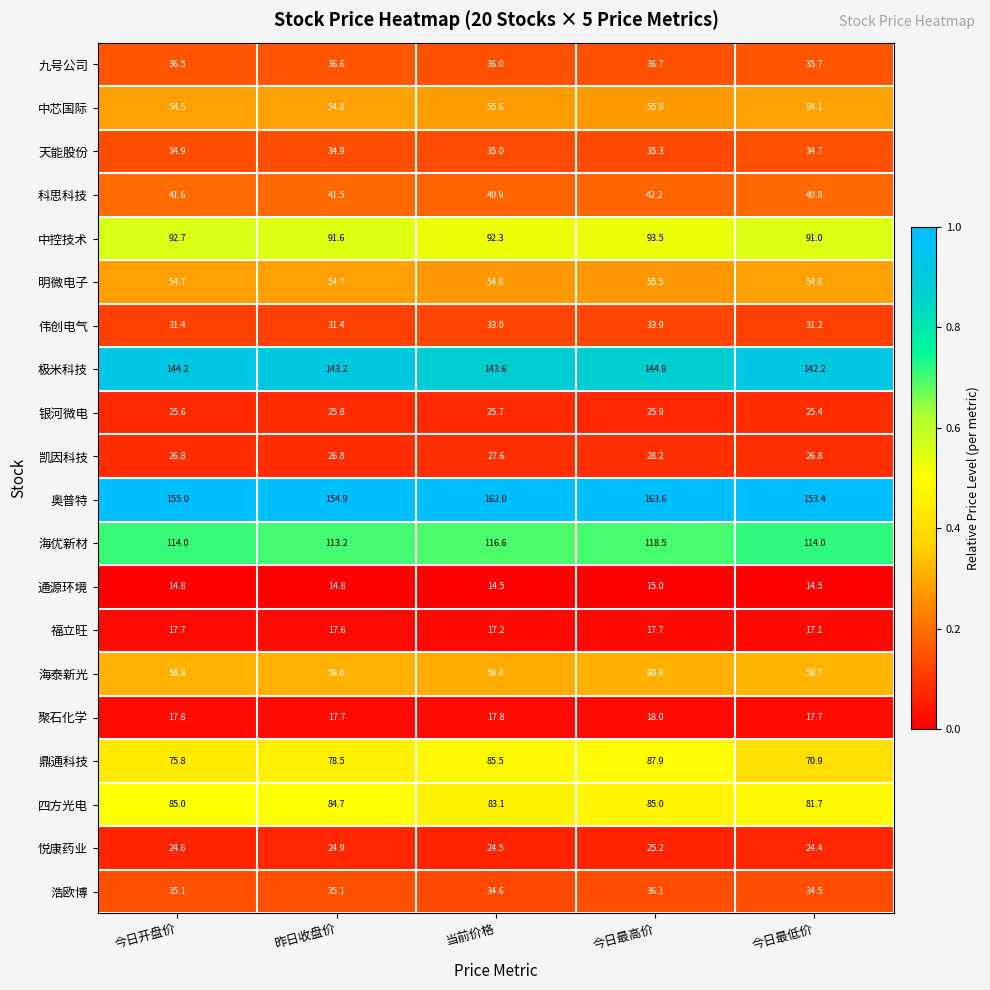

At 今日最低价, list the series in order from smallest to largest.

通源环境, 福立旺, 聚石化学, 悦康药业, 银河微电, 凯因科技, 伟创电气, 浩欧博, 天能股份, 九号公司, 科思科技, 中芯国际, 明微电子, 海泰新光, 鼎通科技, 四方光电, 中控技术, 海优新材, 极米科技, 奥普特